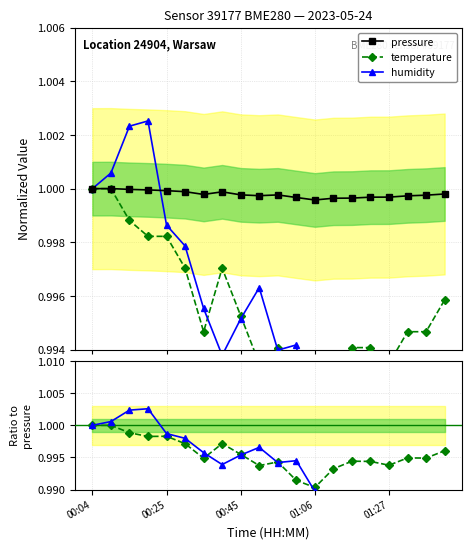

What is the label of the 3rd point from the right?

17